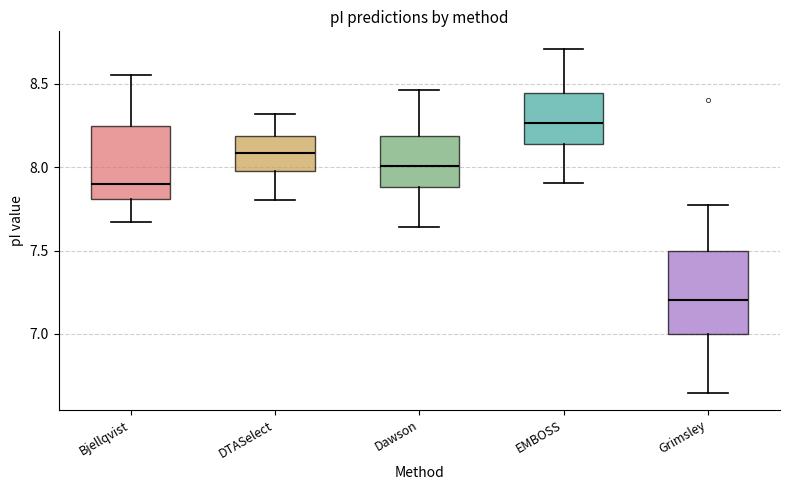

Which box's median line is the lowest?

Grimsley